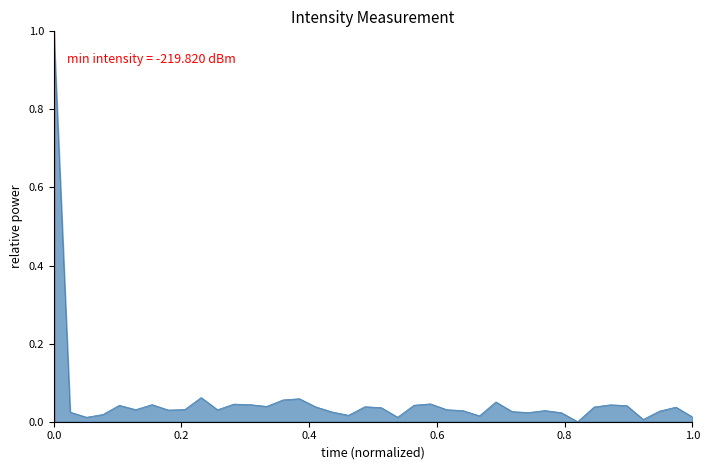

What is the maximum value shown in the chart?

1.0